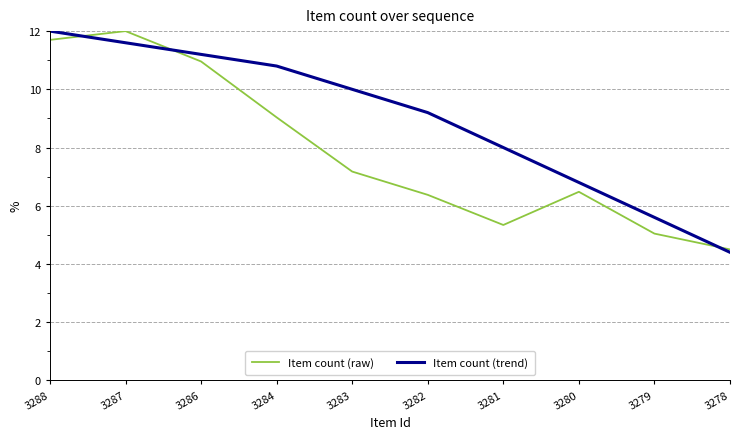

What are all the series names shown in the legend?

Item count (raw), Item count (trend)